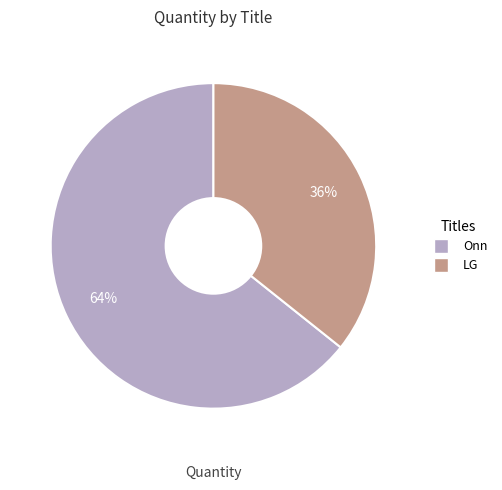

Which slice represents more than half of the pie?

Onn